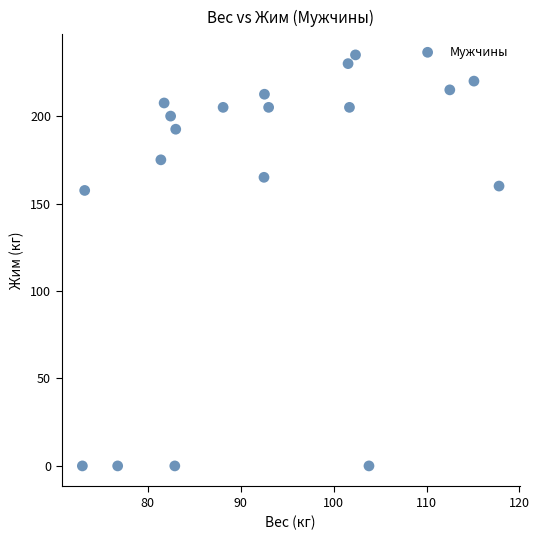

What is the range of Y values (max minus min)?

235.0